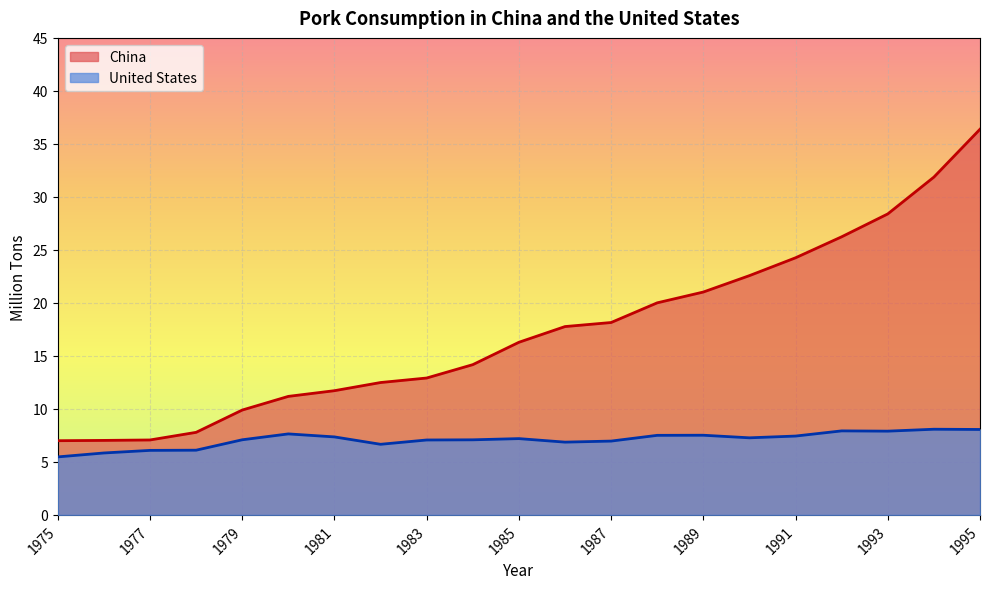

Which label corresponds to the largest value in the chart?

1995